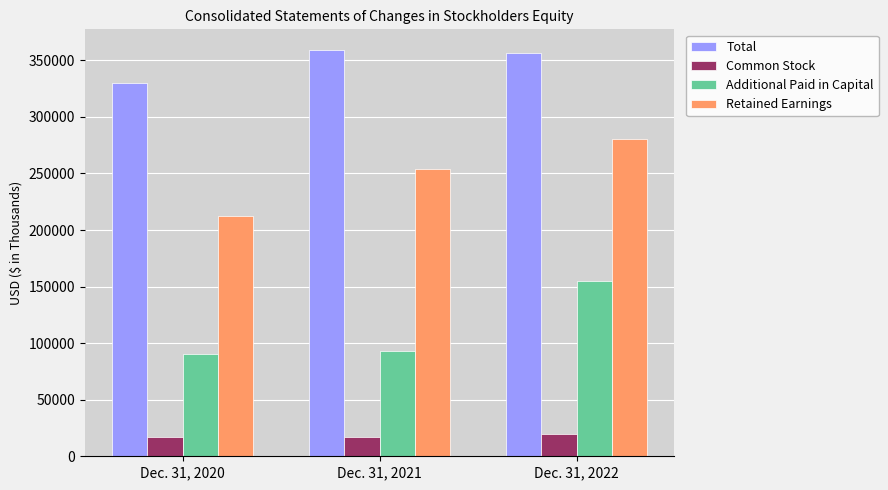

Rank the series at Dec. 31, 2020 from highest to lowest value.

Total, Retained Earnings, Additional Paid in Capital, Common Stock